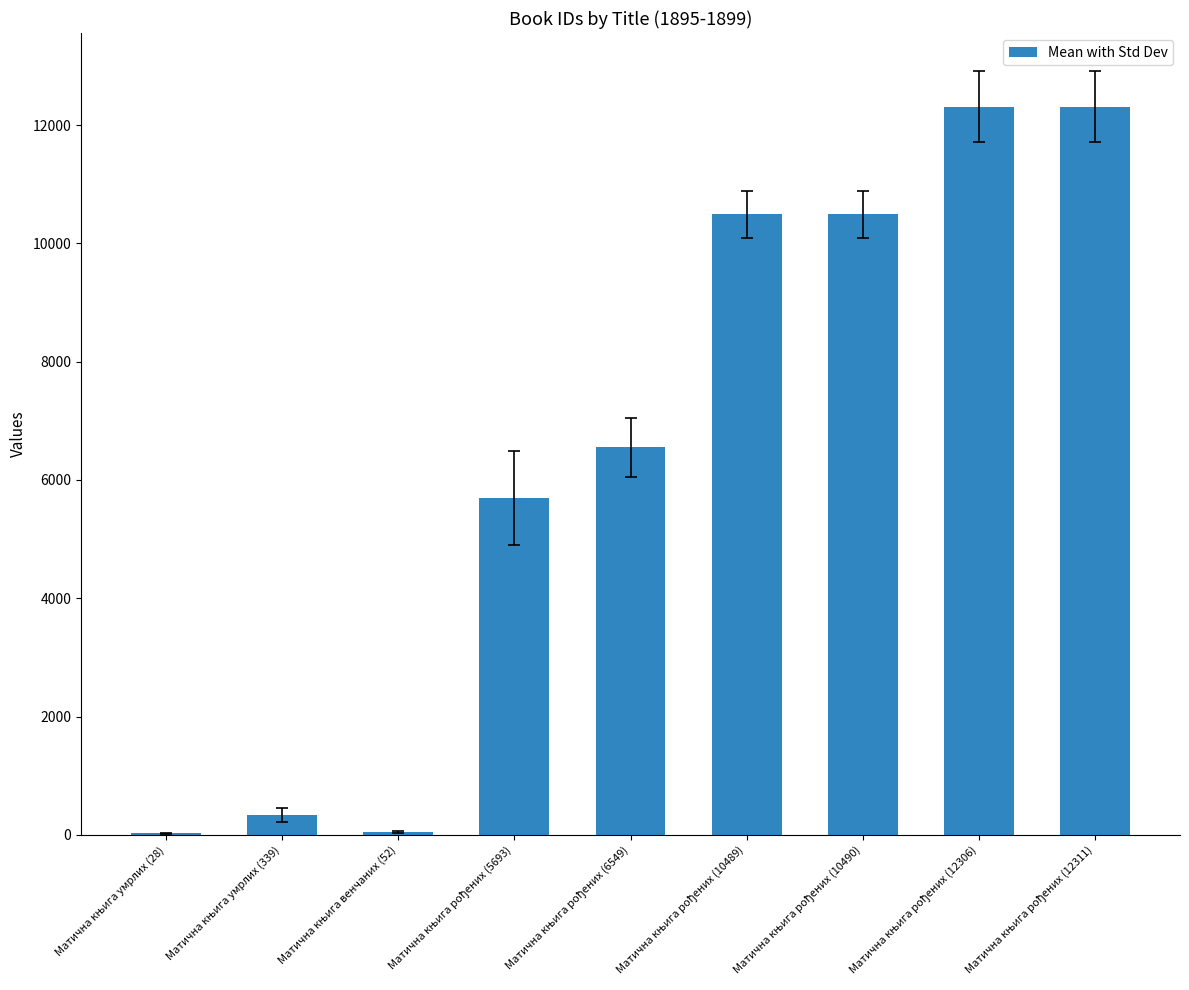

What is the greatest value displayed?

12311